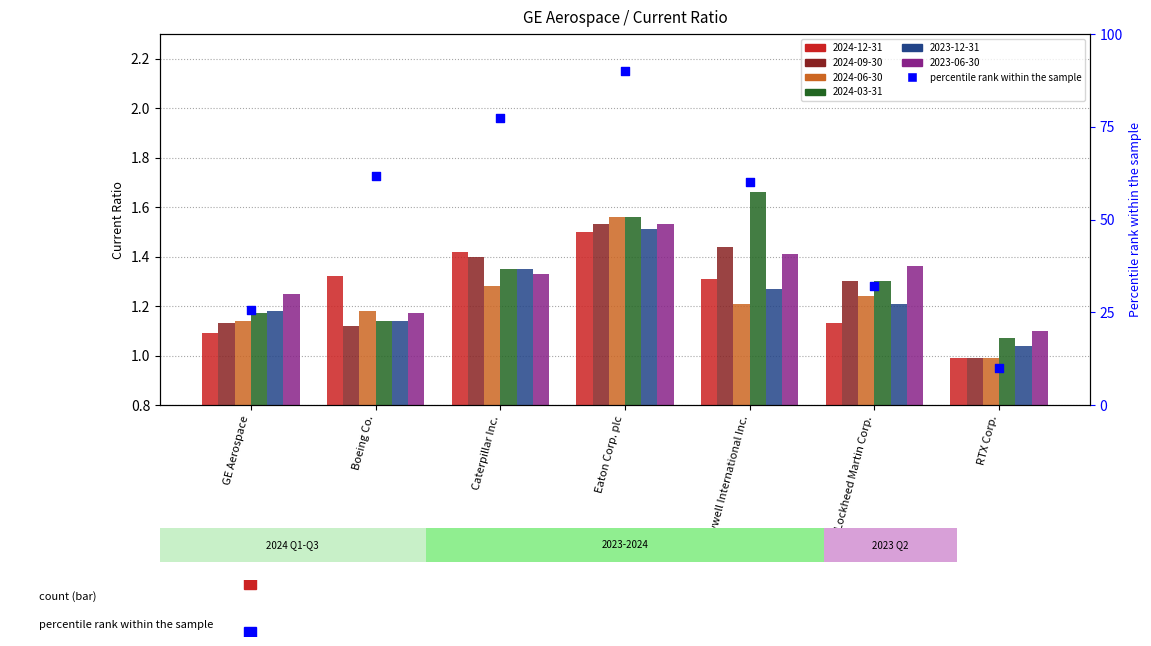

Which has a higher value, Caterpillar Inc. or Honeywell International Inc.?

Caterpillar Inc.